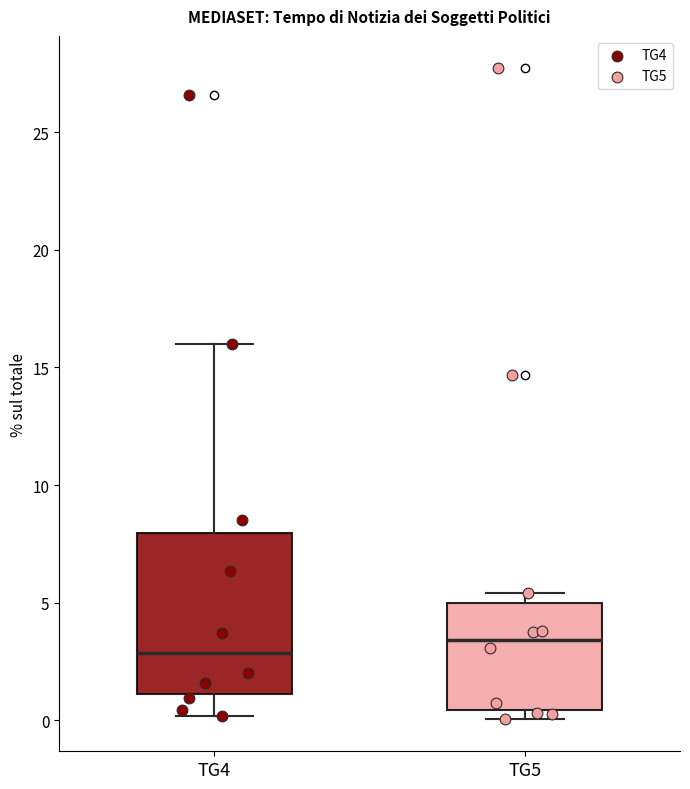

Reading left to right, transcribe this box plot: for each box, give where its median line is, the range the box spans, and where its two whiskers end, as read against the y-axis. The values are not printed on the chart, so give them approximately, as read against the axis.

TG4: median 3.0, box 1.0 to 8.0, whiskers 0.0 to 16.0
TG5: median 3.5, box 0.5 to 5.0, whiskers 0.0 to 5.5